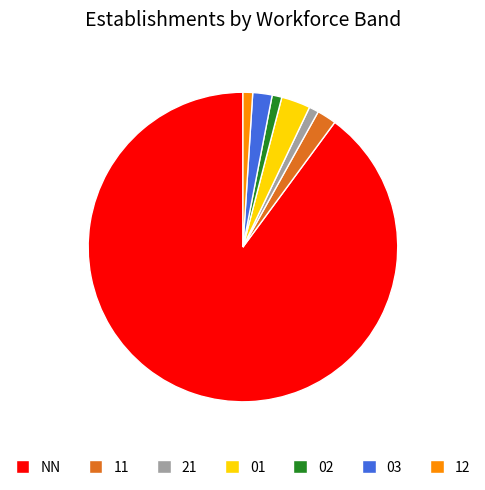

What is the largest slice in the pie chart?

NN